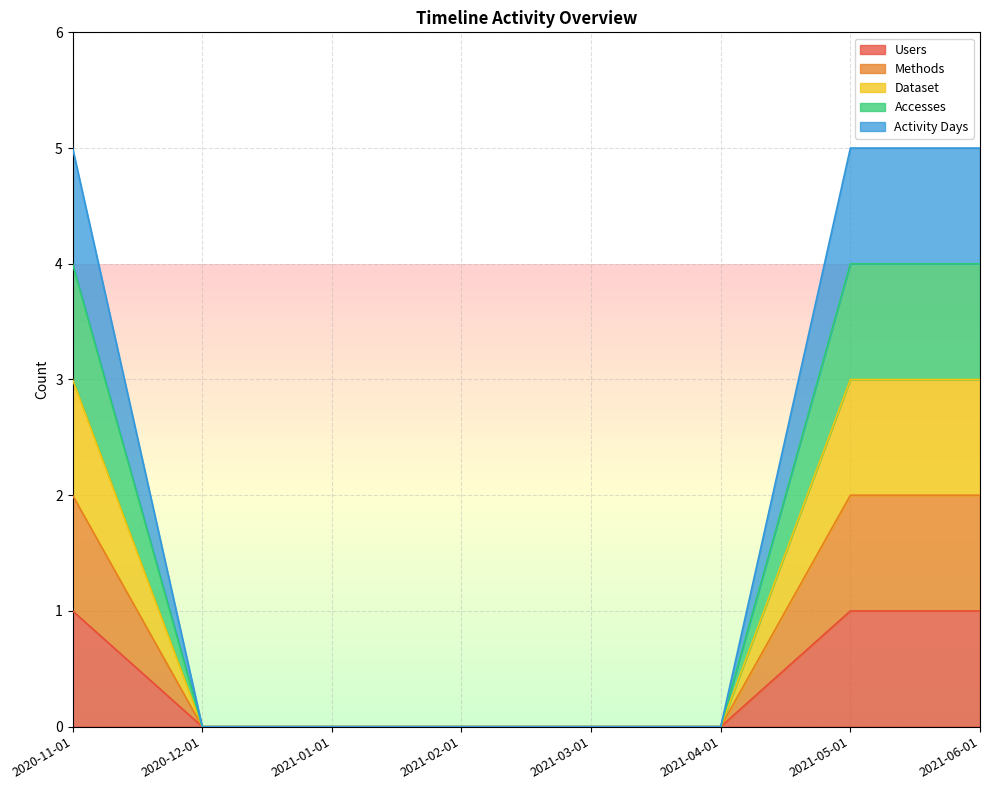

Reading left to right, extract all data points from this chart.

Users: 1	0	0	0	0	0	1	1
Methods: 2	0	0	0	0	0	2	2
Dataset: 3	0	0	0	0	0	3	3
Accesses: 4	0	0	0	0	0	4	4
Activity Days: 5	0	0	0	0	0	5	5